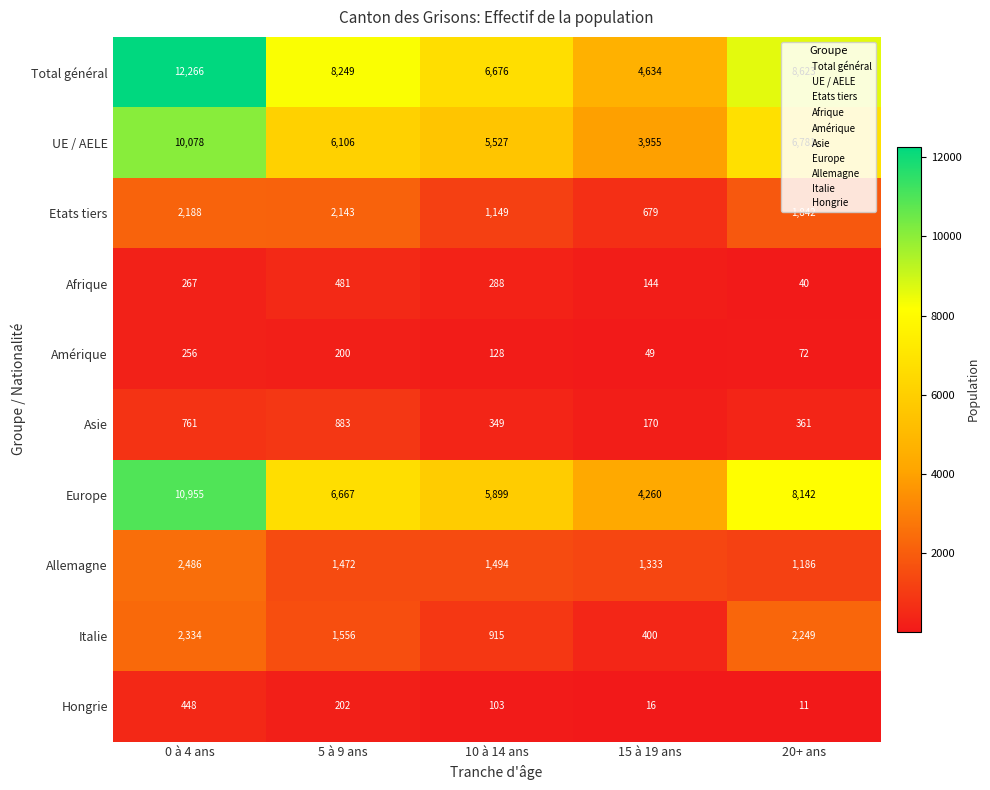

How many categories are shown in the chart?

5